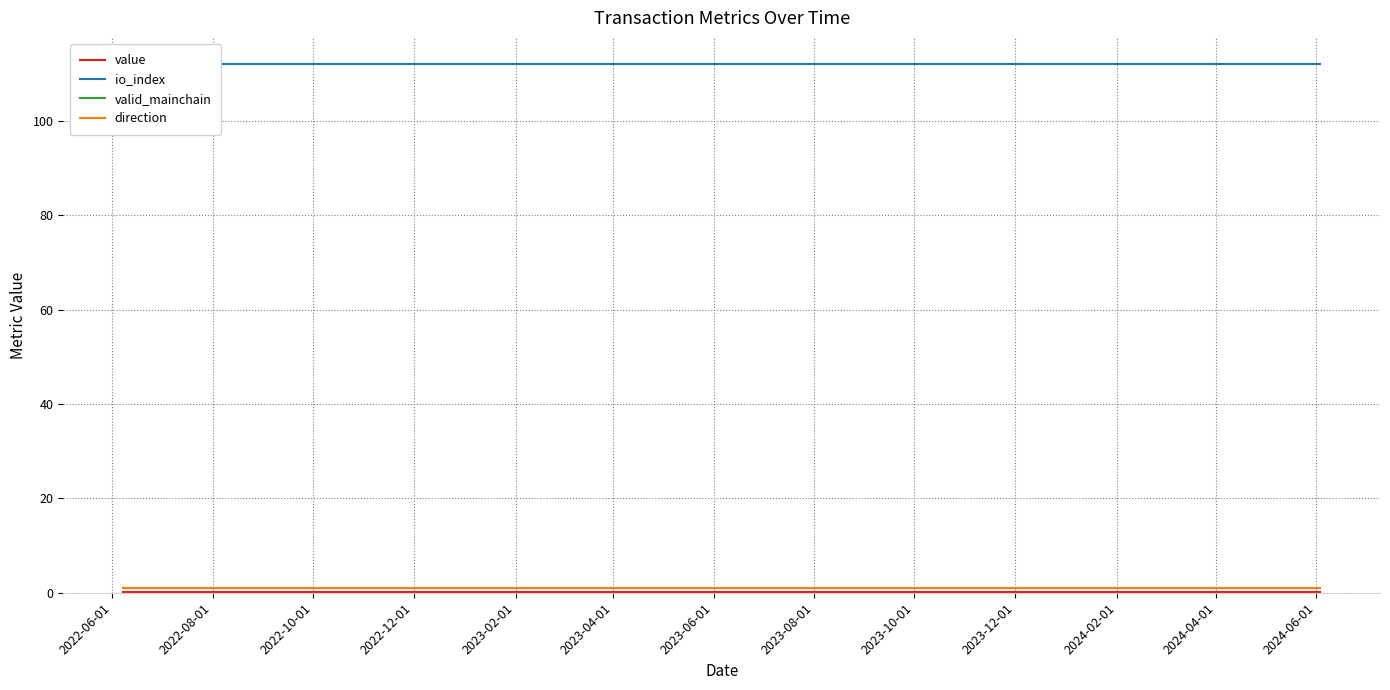

What is the minimum value for direction?

1.0